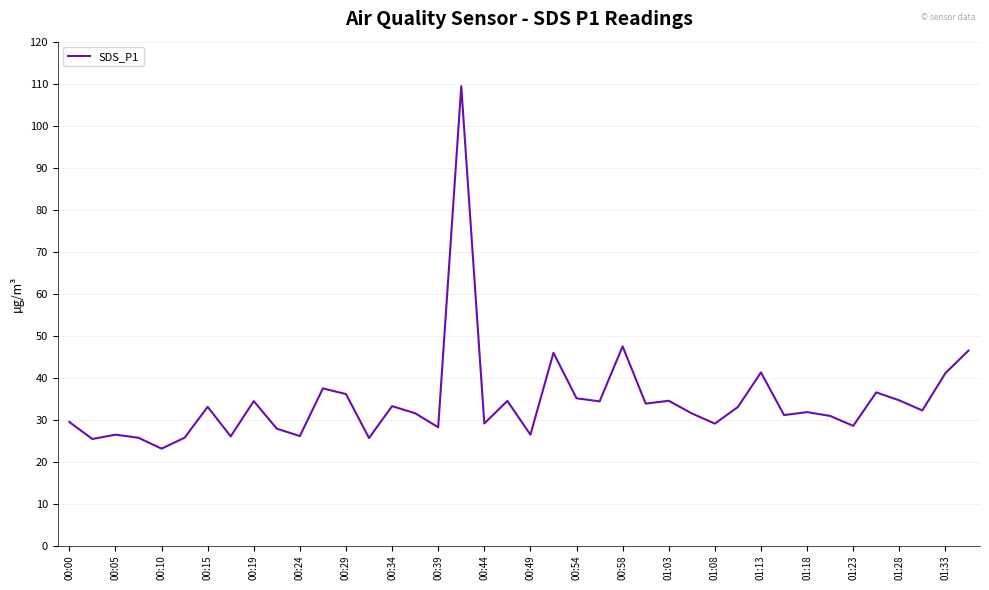

How many lines are shown in the chart?

1